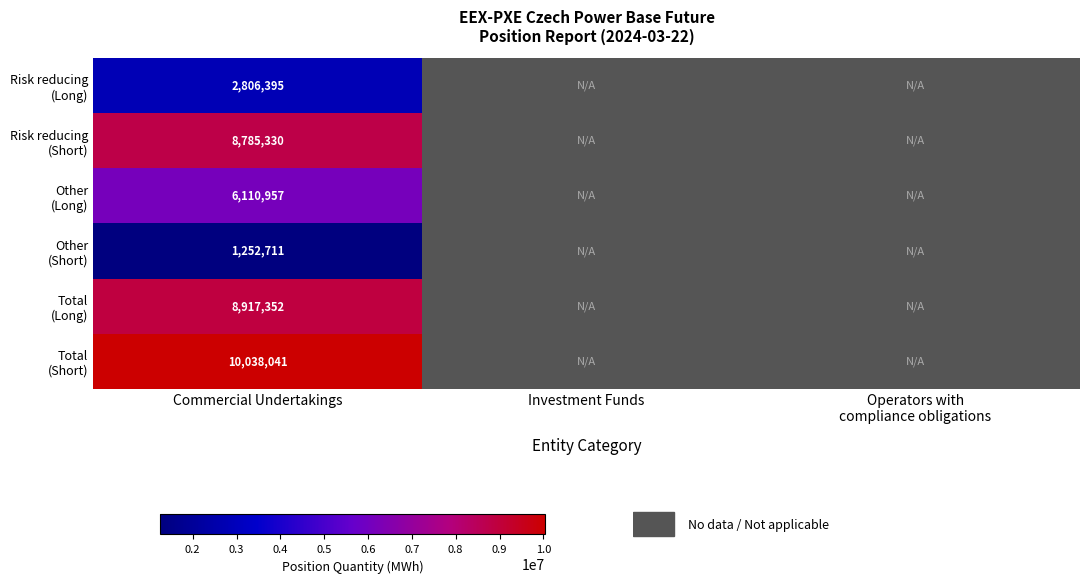

What is the spread (max minus min) of values at Commercial Undertakings?

8785330